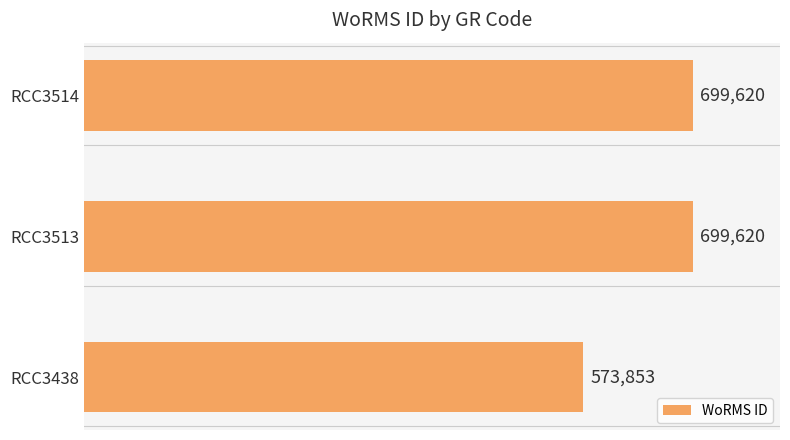

What is the average value?

657698